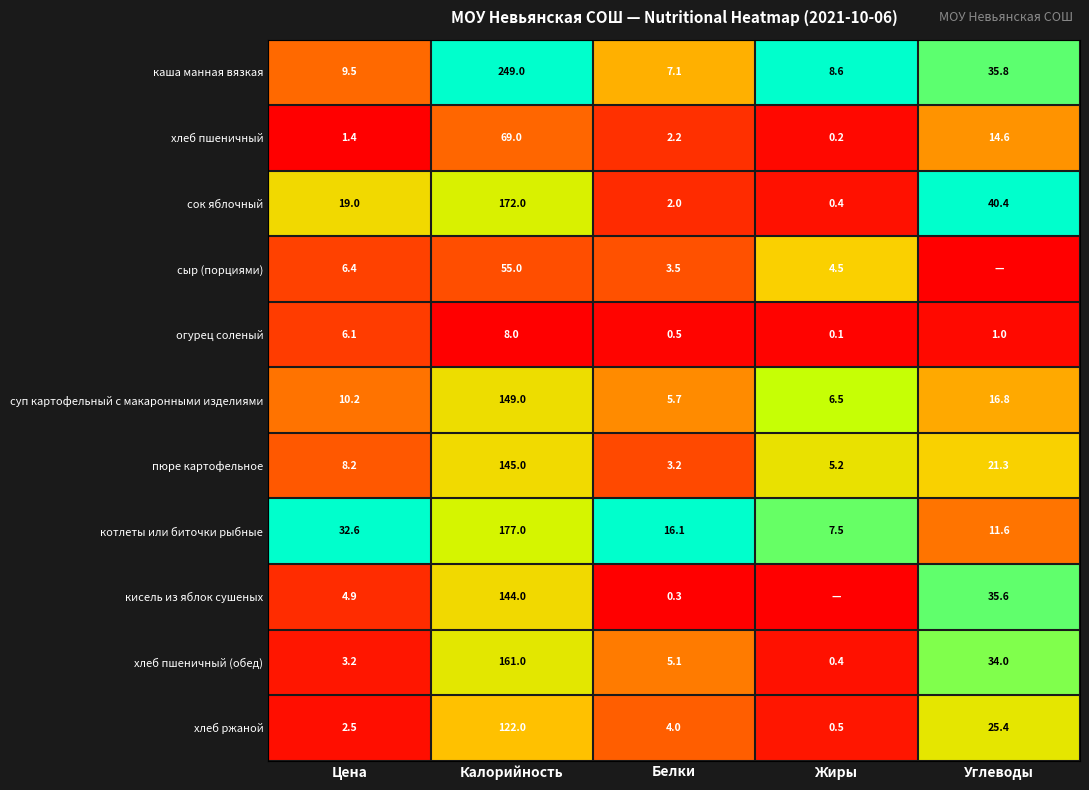

What is the difference between the second highest and second lowest values in the пюре картофельное series?

16.1